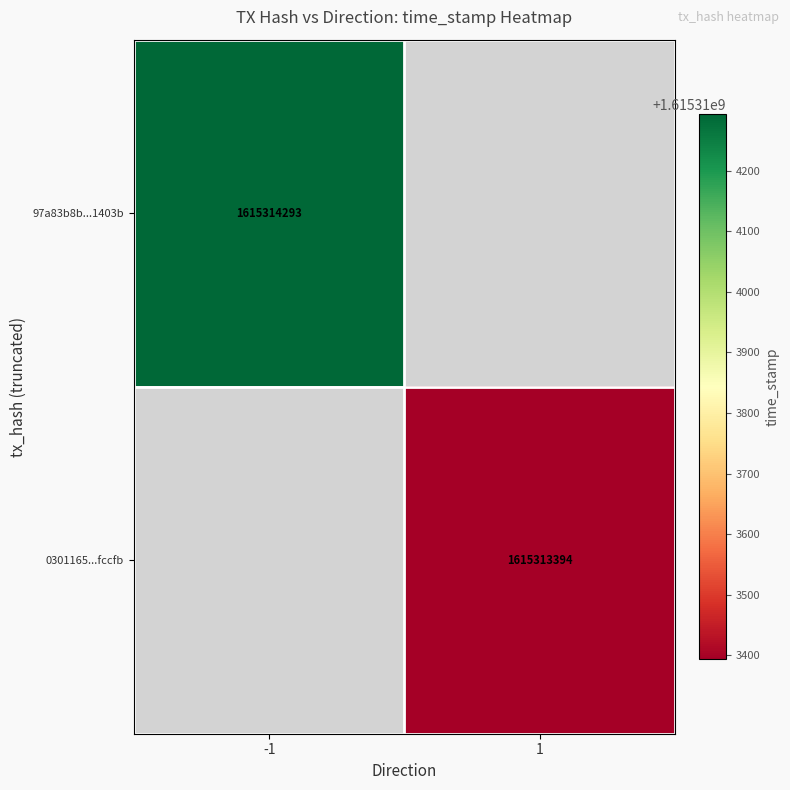

Between direction and time_stamp, which is larger?

time_stamp